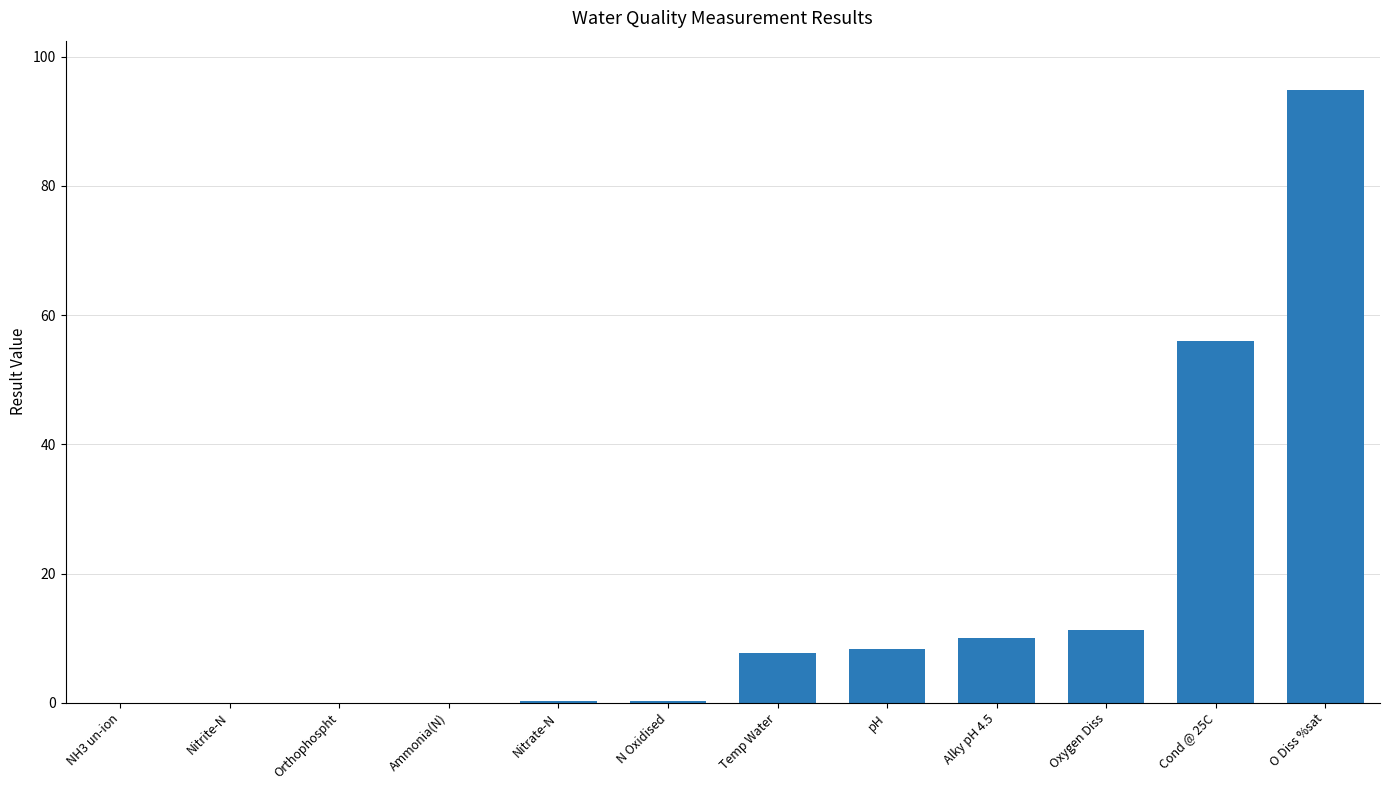

What is the ratio of the value at Temp Water to the value at Alky pH 4.5?

0.8